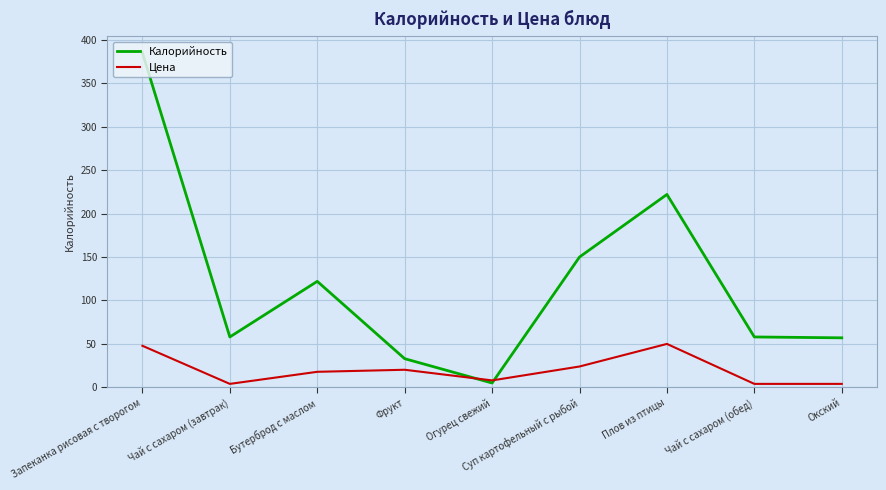

What value does the Цена series have at Запеканка рисовая с творогом?

47.9